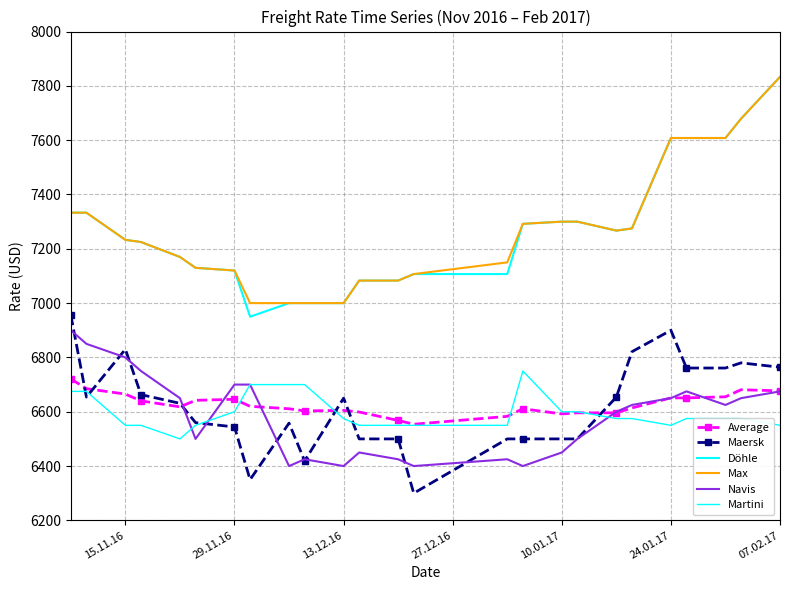

What is the difference between the second highest and second lowest values in the Average series?

117